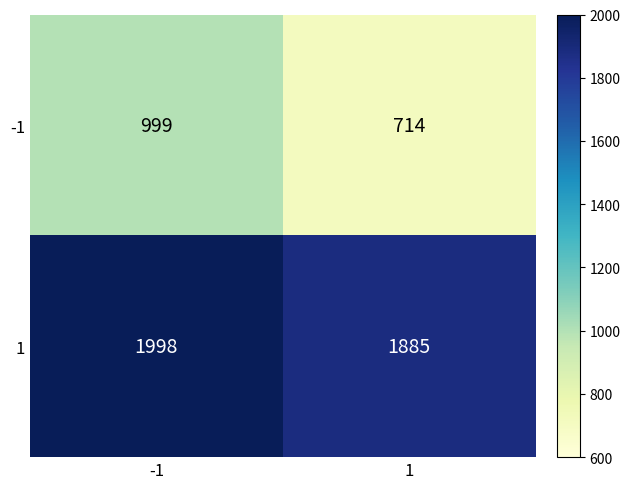

What is the maximum value for 1?

1998